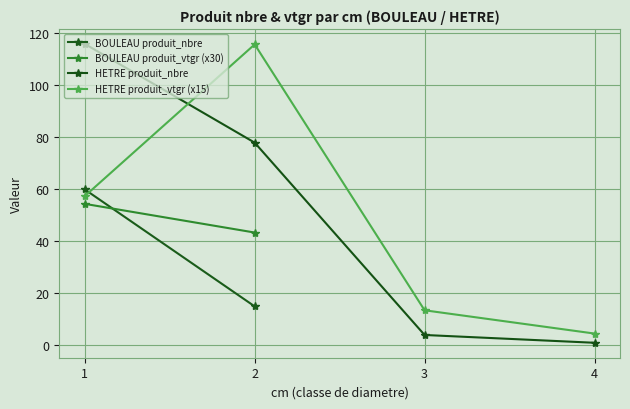

Rank the categories by HETRE cm1 value from highest to lowest.

1, 2, 3, 4